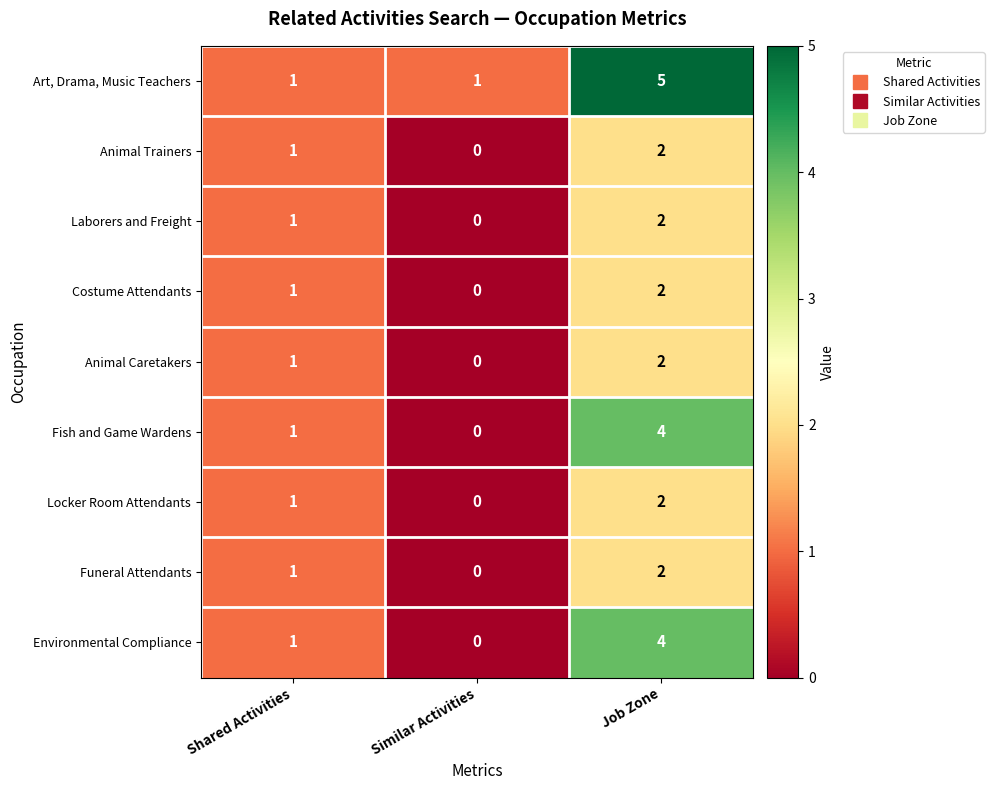

Which series has the largest total across all categories?

Art, Drama, Music Teachers